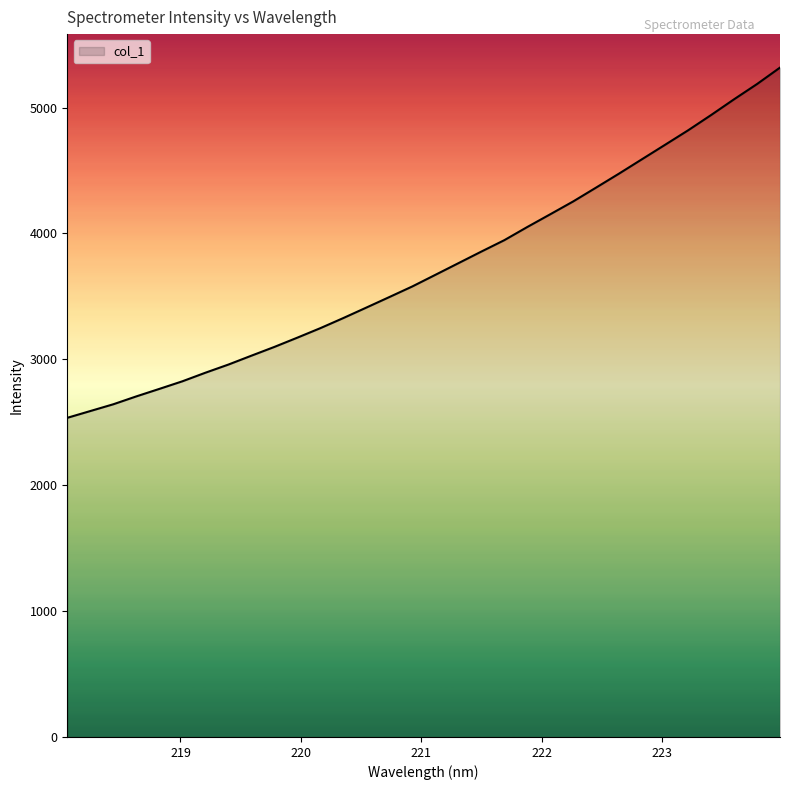

What is the value of the 1st point from the left?

2535.3